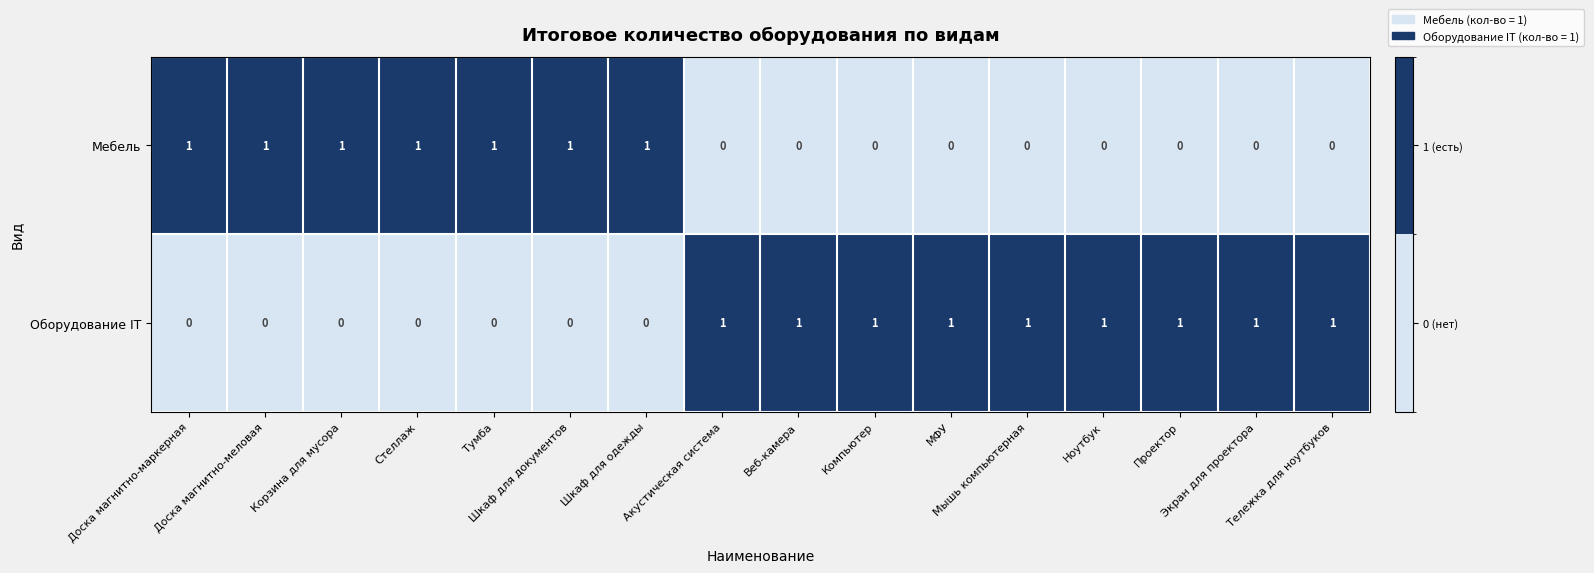

What is the sum of all Оборудование IT values?

9